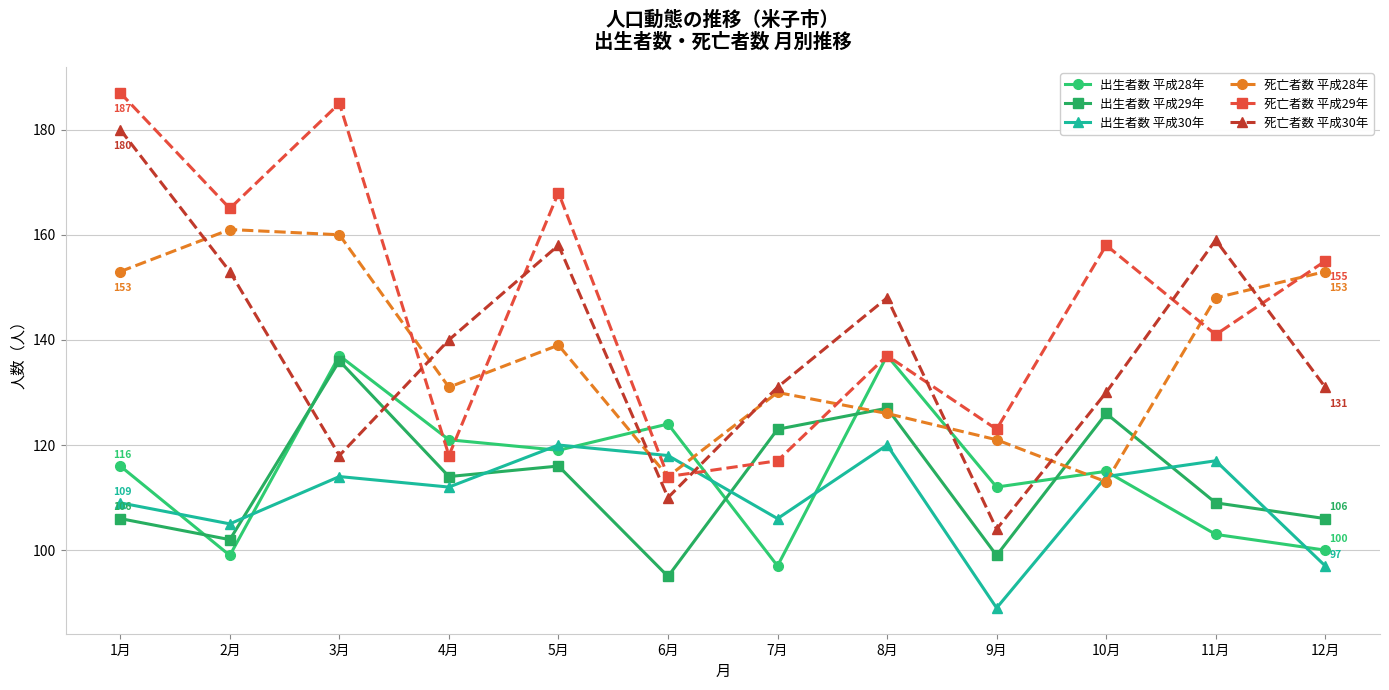

How many times do 出生者数 平成30年 and 死亡者数 平成29年 cross each other?

2